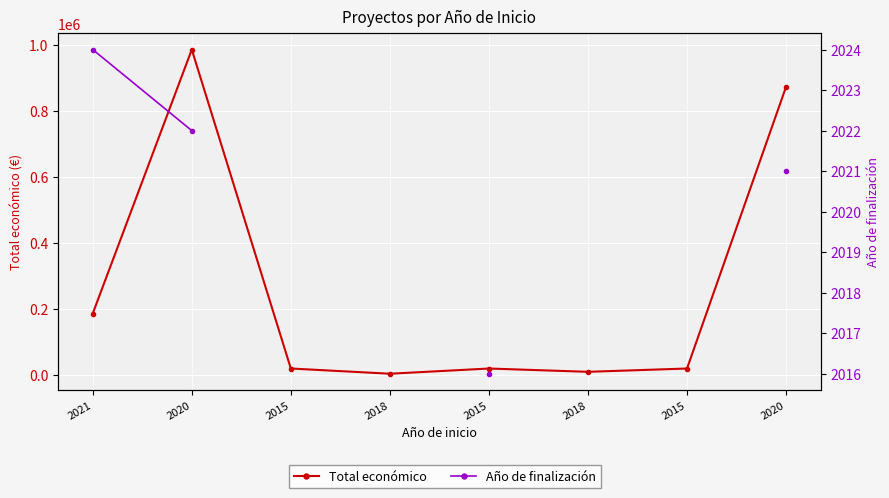

At which label does Total económico first exceed 20000?

2021